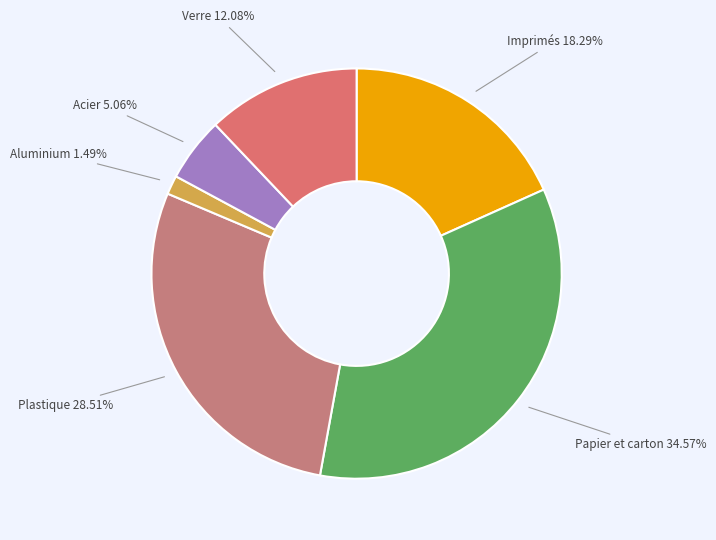

Rank the categories by value from highest to lowest.

Papier et carton, Plastique, Imprimés, Verre, Acier, Aluminium